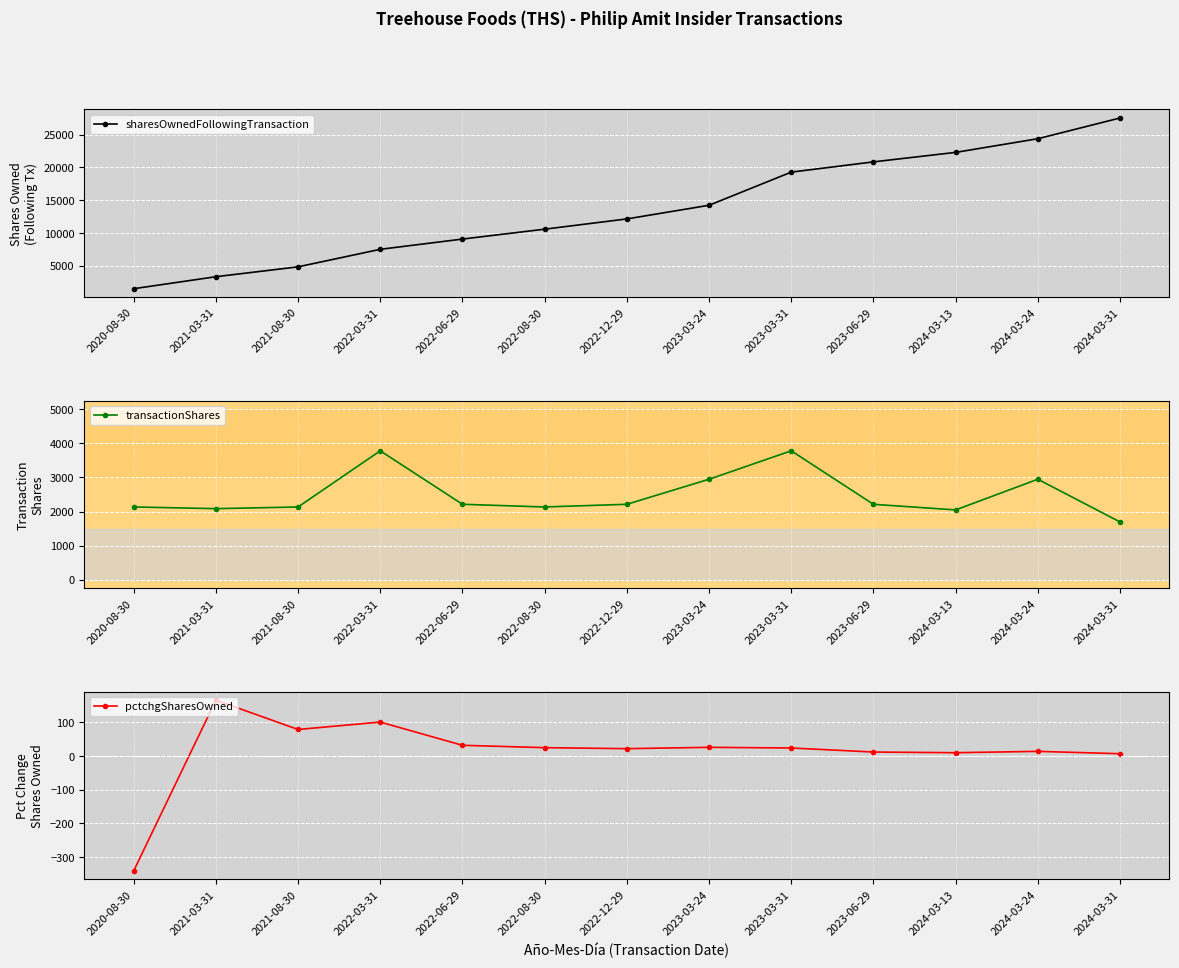

At which label does sharesOwnedFollowingTransaction first exceed 12148?

2023-03-24